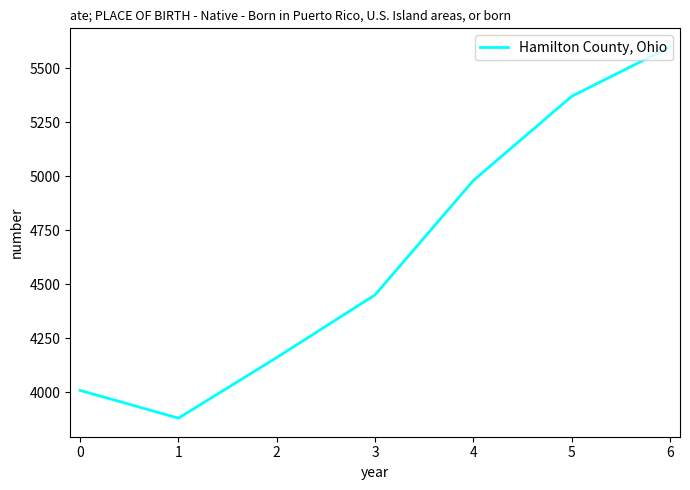

Does the chart display data point markers on the line(s)?

No